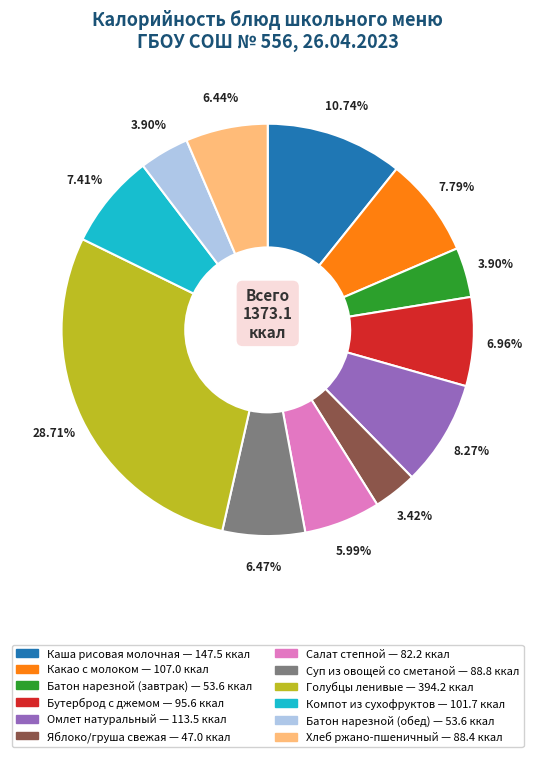

To the nearest percent, what is the average slice percentage?

8%